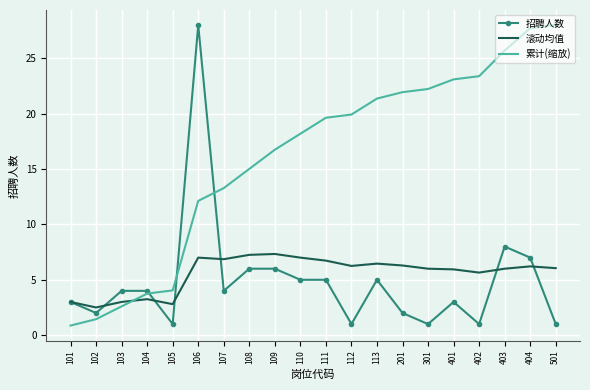

What is the difference between the highest and lowest values at 501?

27.0